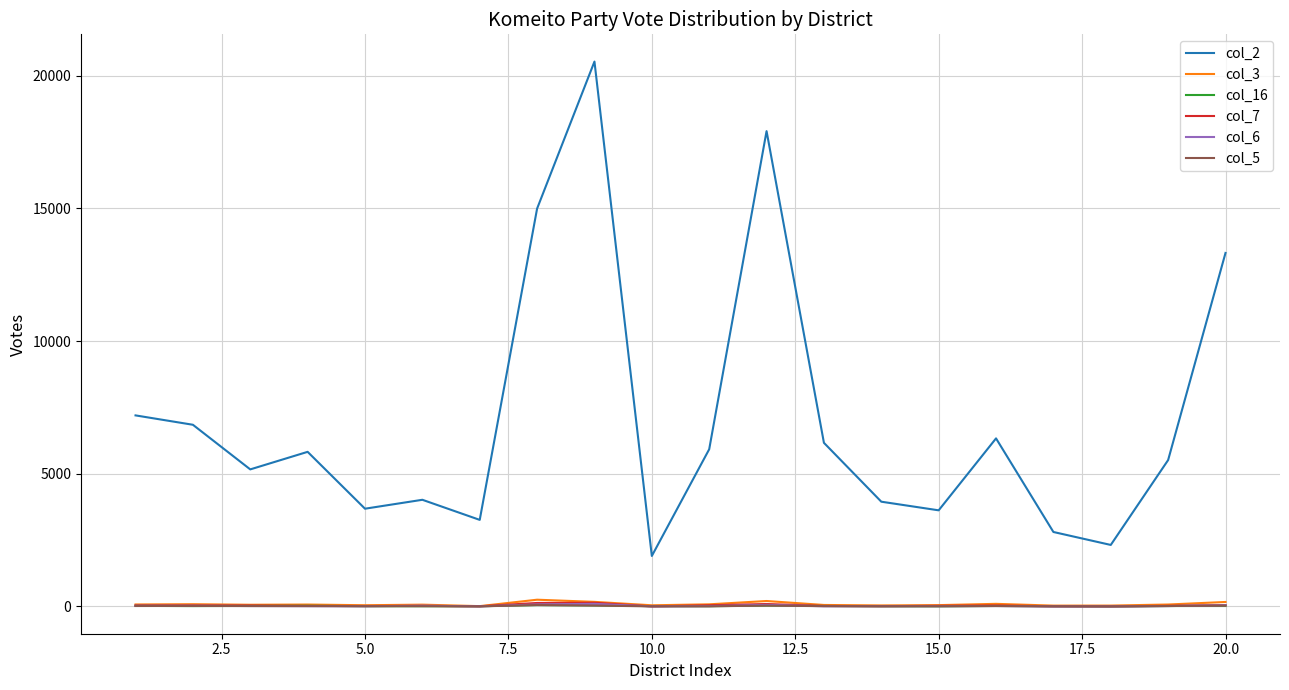

Which series has the widest spread of values?

col_2